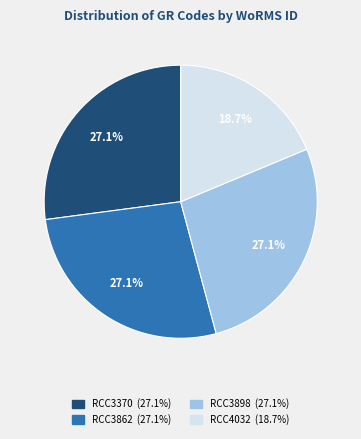

To the nearest percent, what portion does RCC3898 represent?

27%